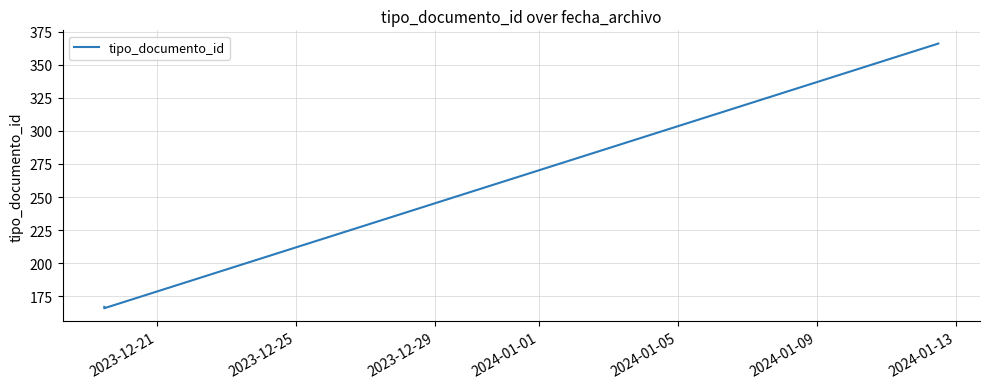

What is the difference between the maximum and second lowest values?

199